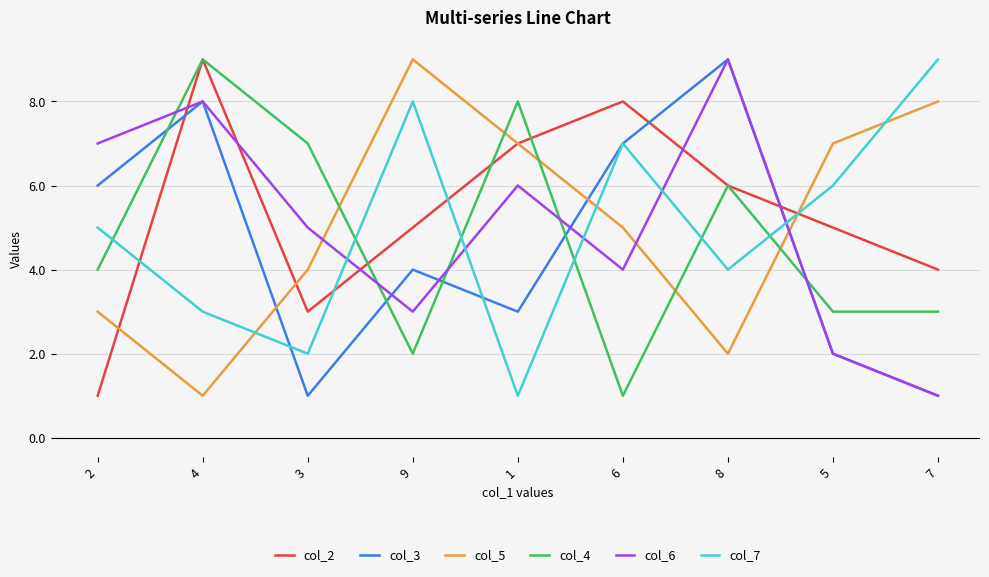

At how many categories does at least one series exceed 5?

9